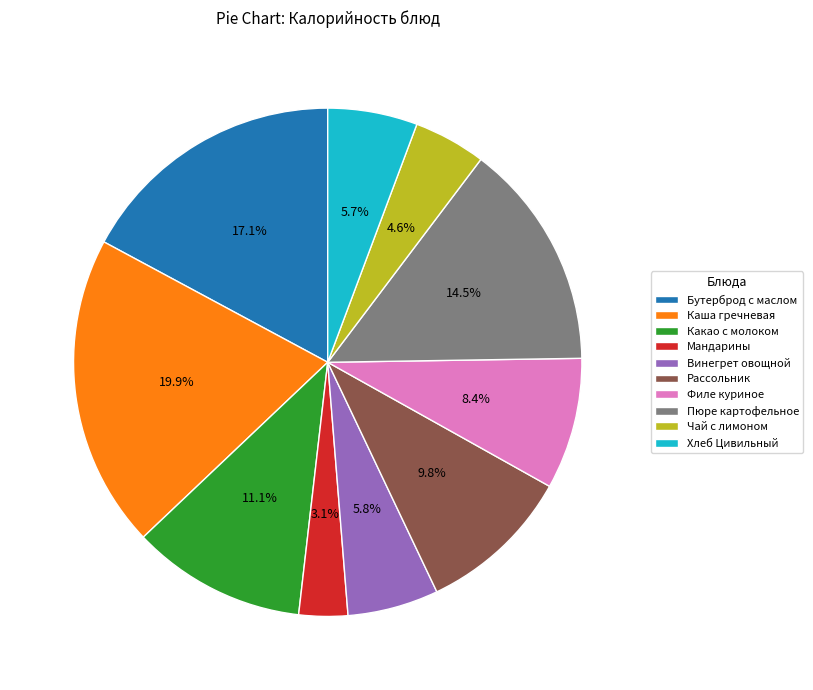

Which has a higher value, Филе куриное or Каша гречневая?

Каша гречневая